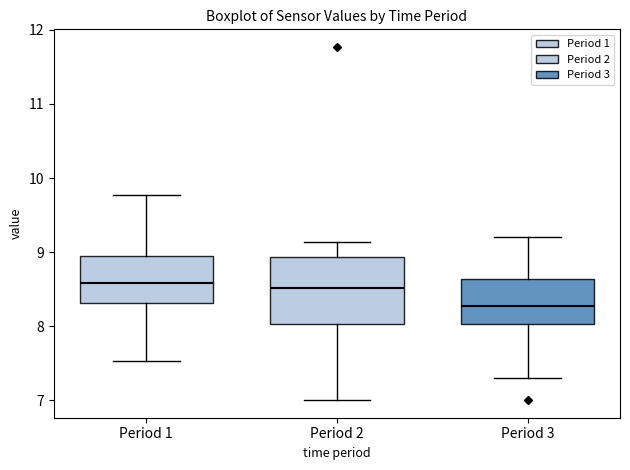

Which box's median line is the lowest?

Period 3